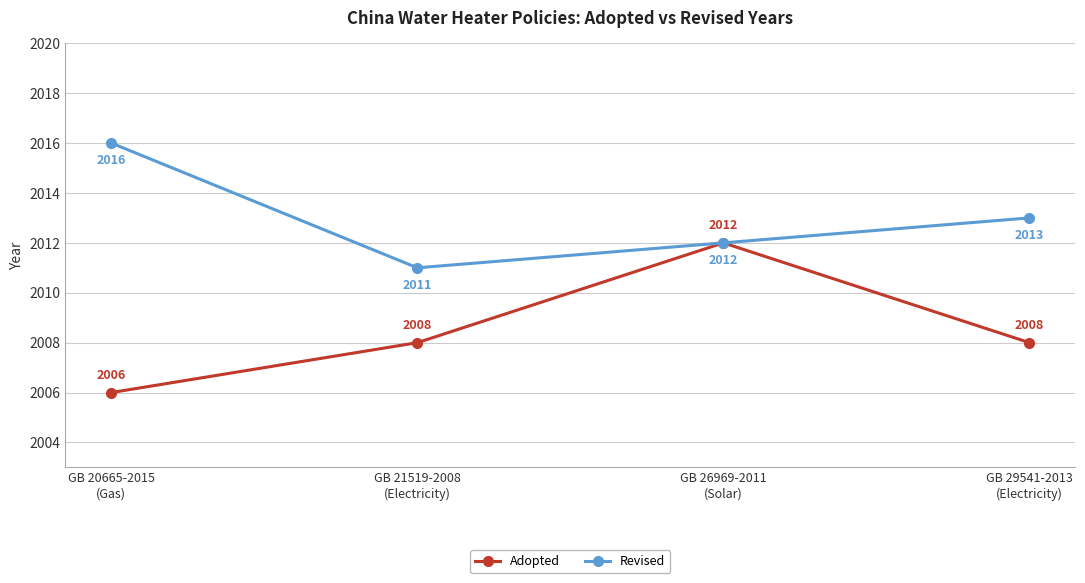

How many distinct data groups are displayed?

2